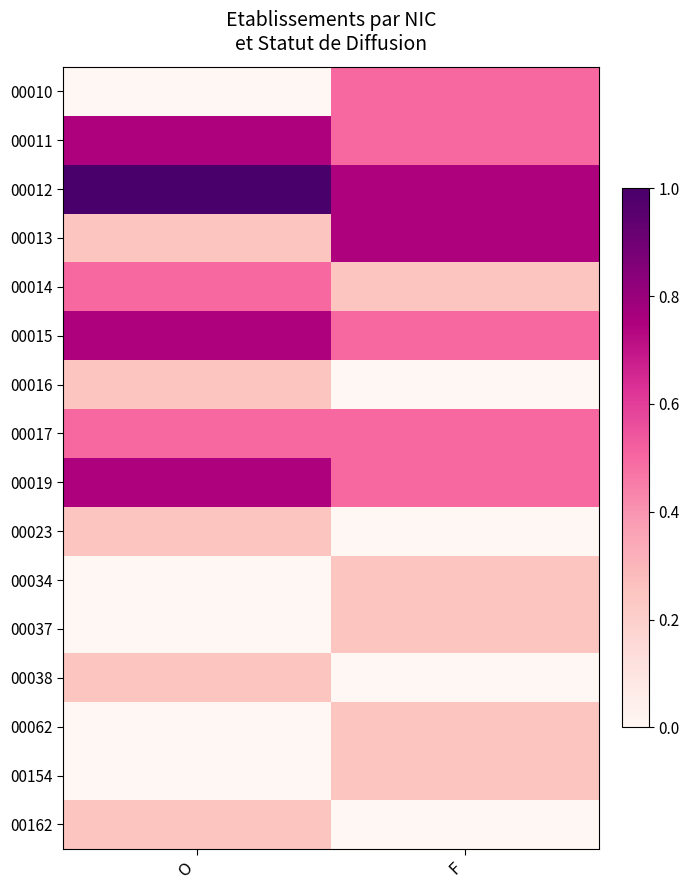

Rank the series by their maximum value, from highest to lowest.

00012, 00011, 00013, 00015, 00019, 00010, 00014, 00017, 00016, 00023, 00034, 00037, 00038, 00062, 00154, 00162